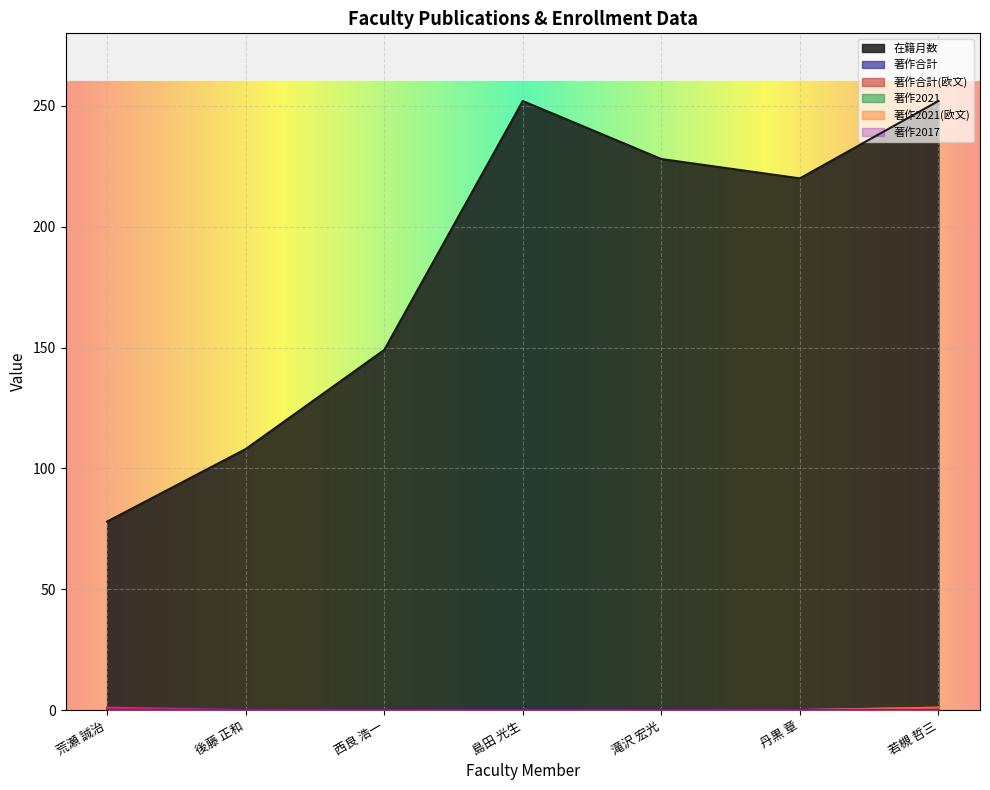

True or false: 著作合計(欧文) and 在籍月数 intersect in this chart.

False